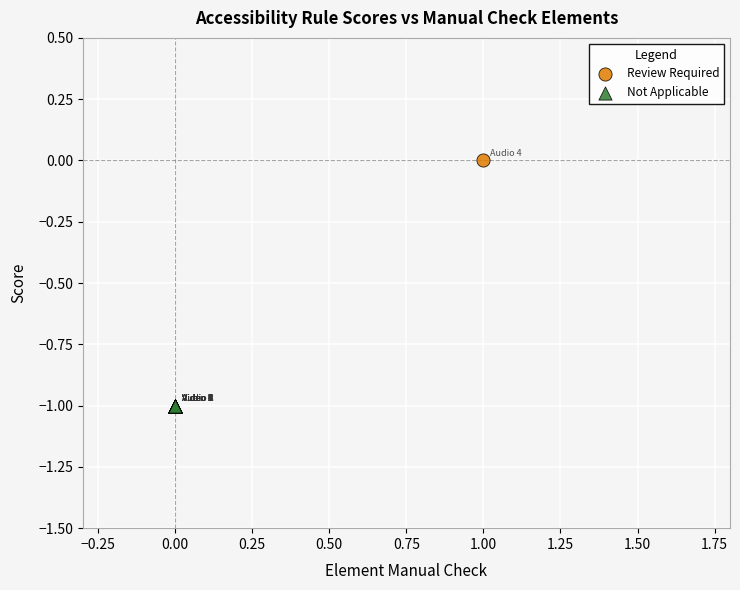

Which series reaches the minimum Y coordinate?

Not Applicable